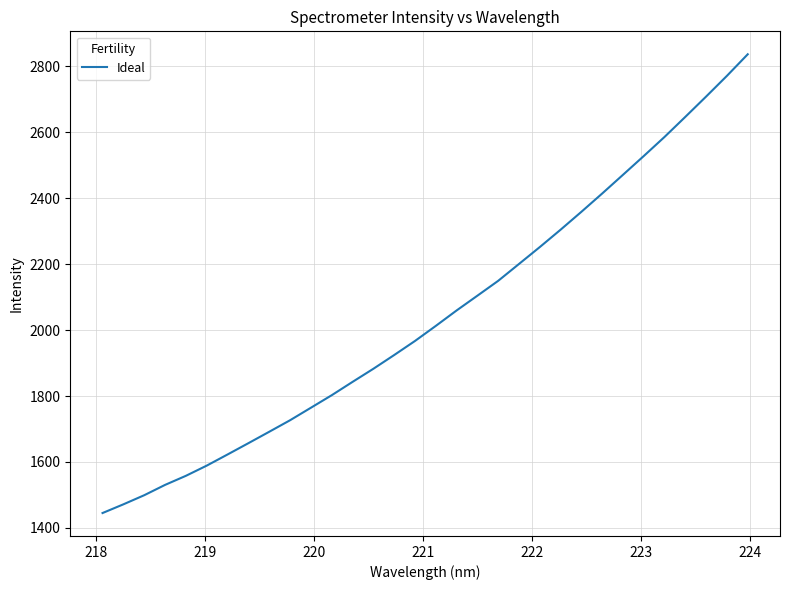

What is the difference between the maximum and minimum values?

1391.5